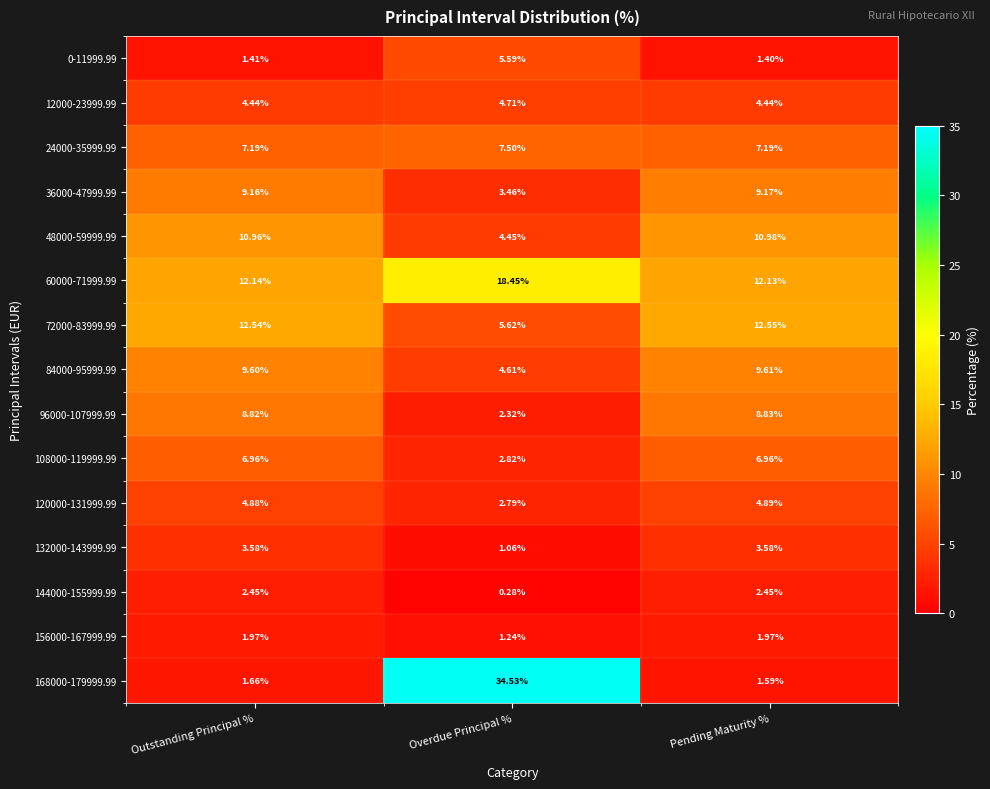

Is the value of 96000-107999.99 at Outstanding Principal % greater than the value of 24000-35999.99 at Pending Maturity %?

Yes